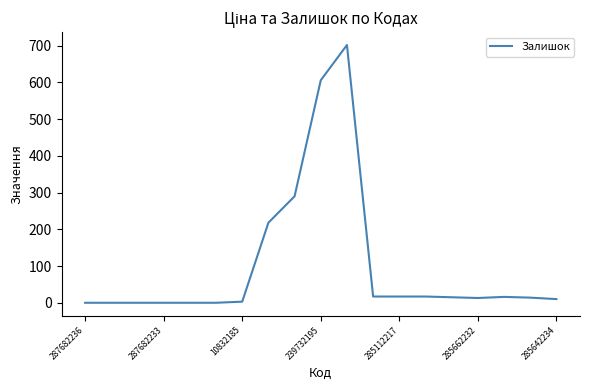

Is this an area chart (filled region under the line)?

No